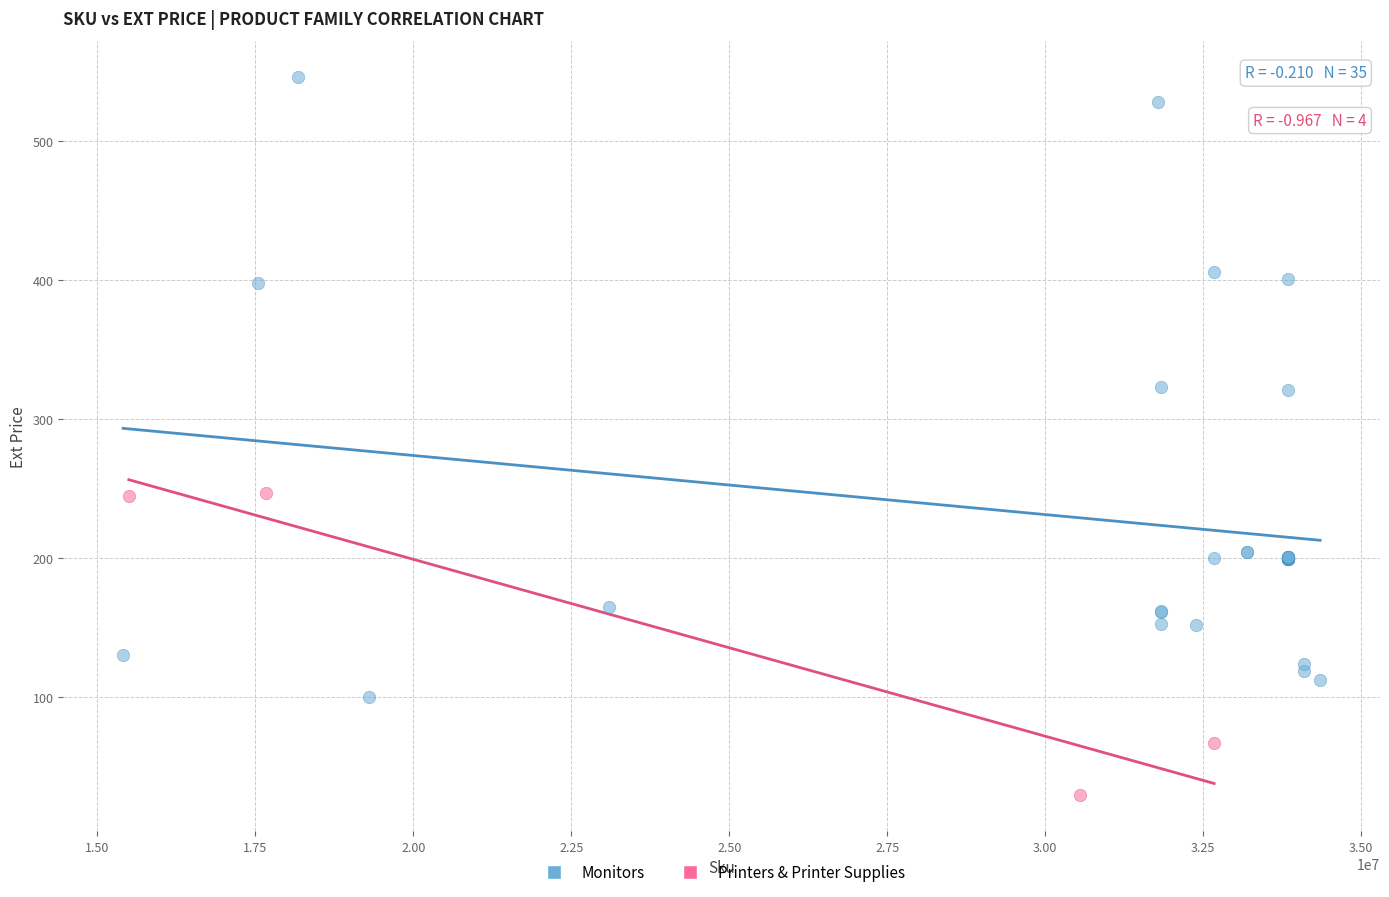

Which series has the widest spread of Y values?

Monitors